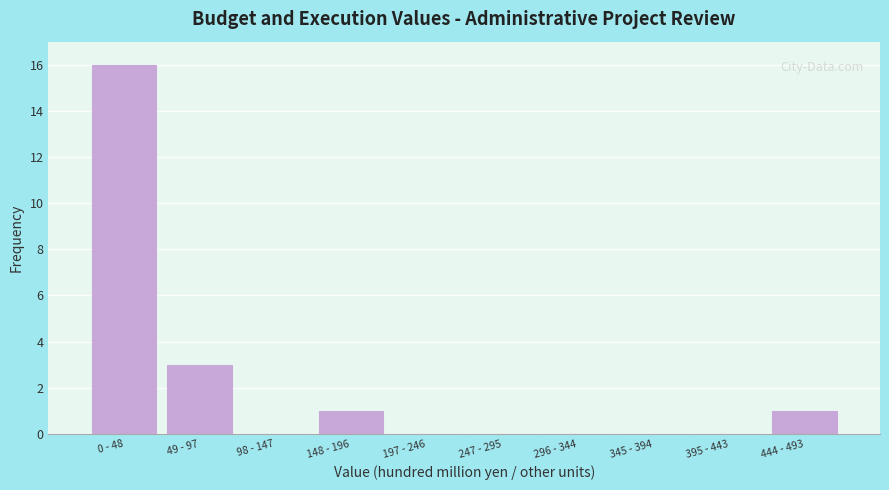

Reading right to left, what are all the values shown in this chart?

444 - 493=1	395 - 443=0	345 - 394=0	296 - 344=0	247 - 295=0	197 - 246=0	148 - 196=1	98 - 147=0	49 - 97=3	0 - 48=16